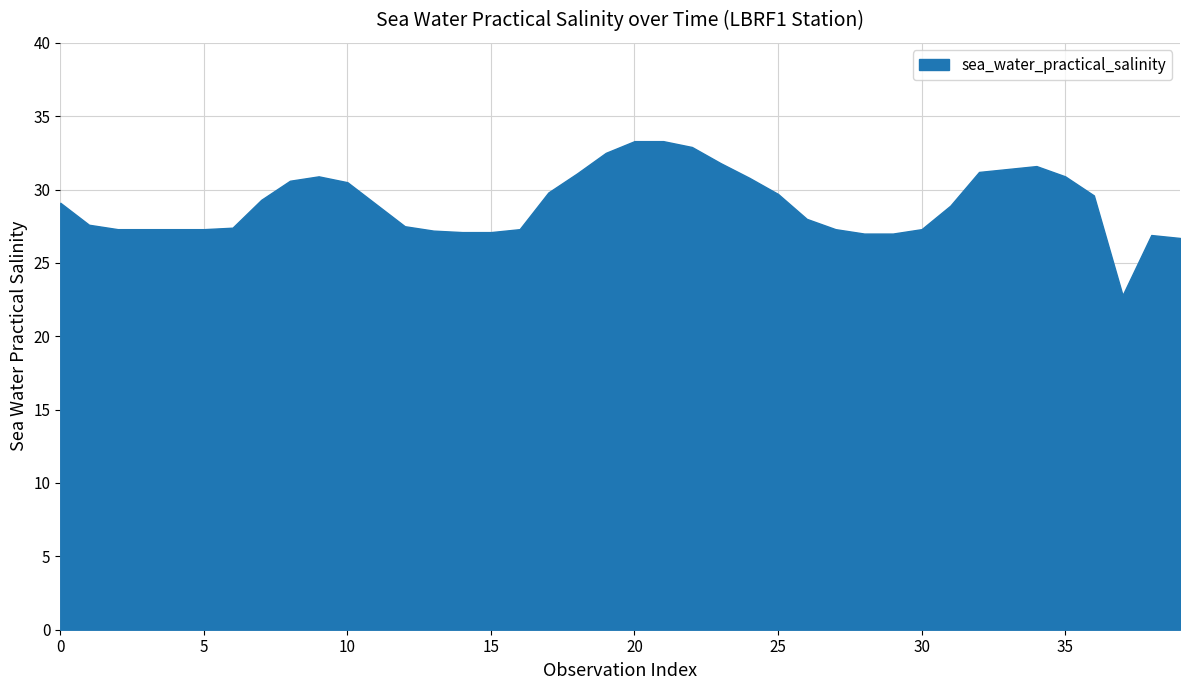

Reading left to right, transcribe all the data shown in this chart.

0=29.1	1=27.6	2=27.3	3=27.3	4=27.3	5=27.3	6=27.4	7=29.3	8=30.6	9=30.9	10=30.5	11=29.0	12=27.5	13=27.2	14=27.1	15=27.1	16=27.3	17=29.8	18=31.1	19=32.5	20=33.3	21=33.3	22=32.9	23=31.8	24=30.8	25=29.7	26=28.0	27=27.3	28=27.0	29=27.0	30=27.3	31=28.9	32=31.2	33=31.4	34=31.6	35=30.9	36=29.6	37=22.8	38=26.9	39=26.7